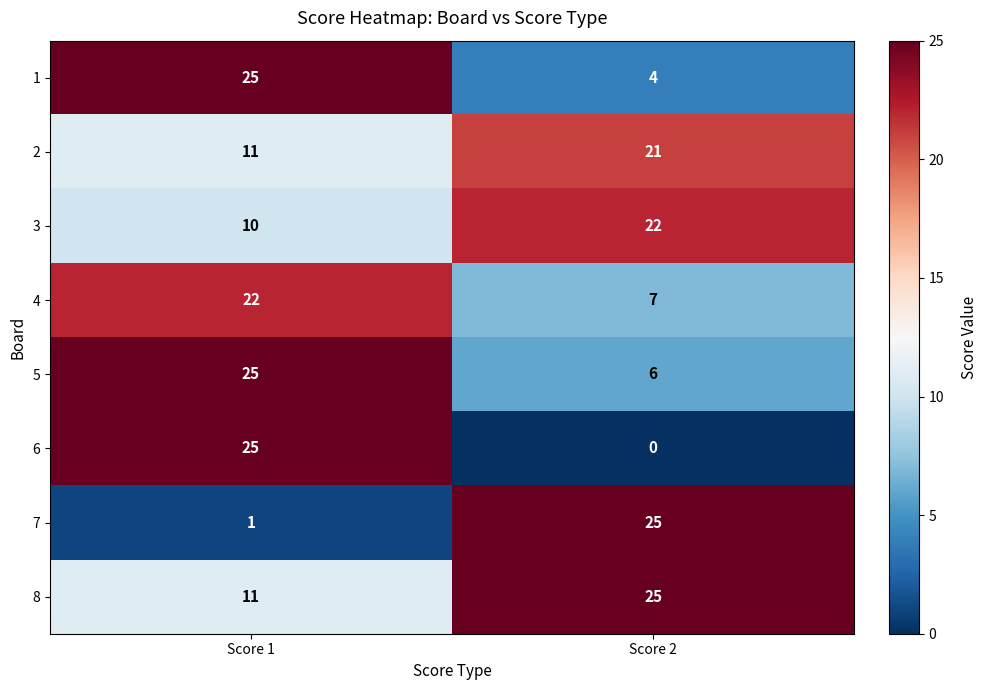

What is the total value across all series at Score 1?

130